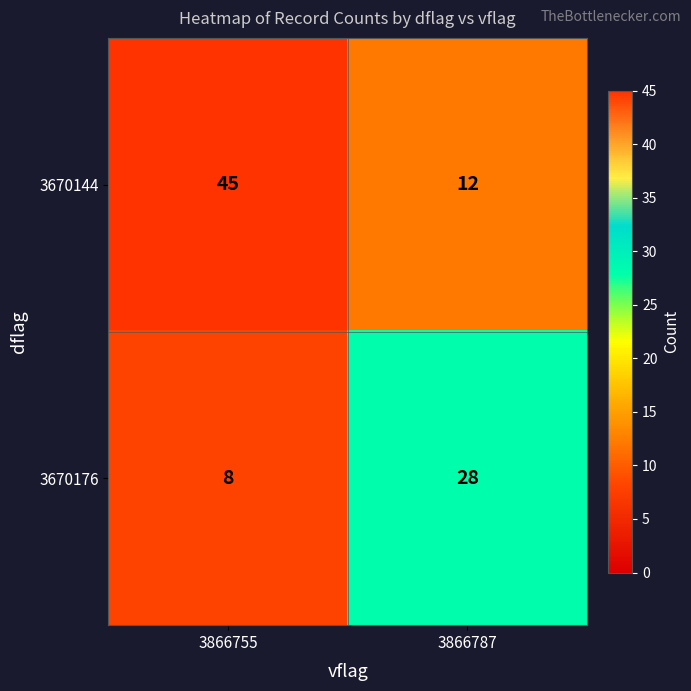

Which series changed the most between 3866755 and 3866787?

3670144